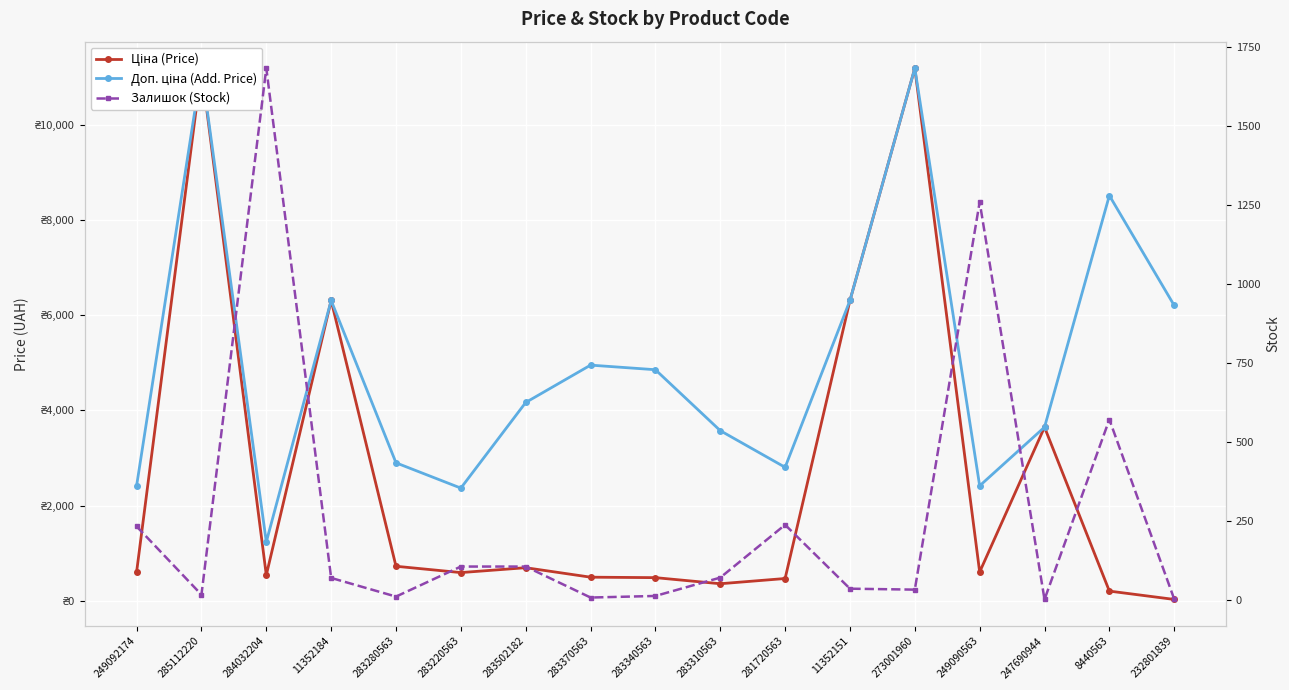

Reading left to right, extract all data points from this chart.

Ціна (Price): 603.7	11188.2	539.0	6308.8	724.5	591.6	694.3	495.0	485.4	357.4	467.3	6308.8	11188.2	603.7	3646.5	202.7	27.6
Доп. ціна (Add. Price): 2414.8	11188.2	1235.4	6308.8	2897.8	2366.5	4165.6	4950.4	4853.8	3573.9	2803.6	6308.8	11188.2	2414.8	3646.5	8513.4	6204.0
Залишок (Stock): 233.0	17.0	1682.0	70.0	11.0	106.0	106.0	8.0	13.0	71.0	238.0	36.0	33.0	1259.0	2.0	571.0	3.0